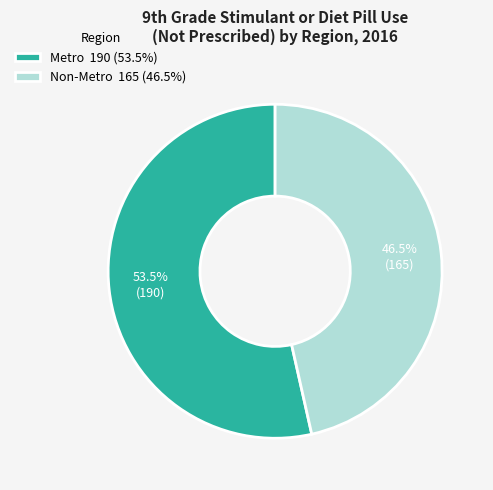

How many segments does this pie chart have?

2